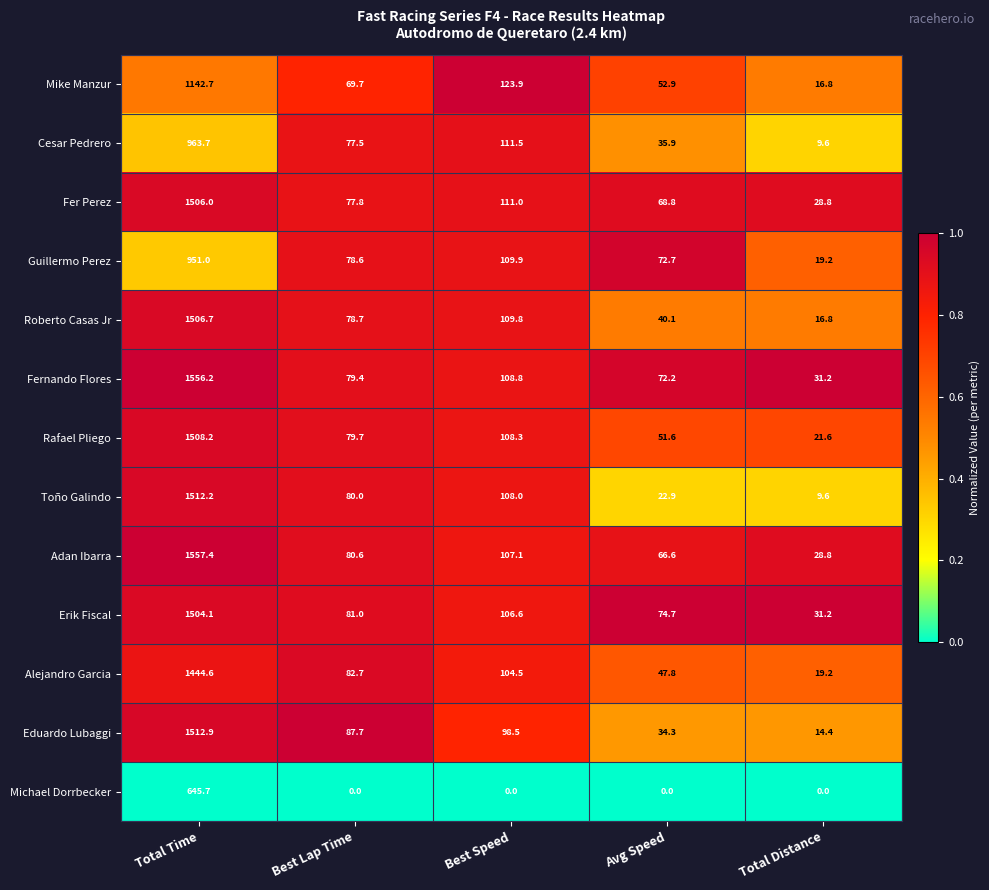

The value of Toño Galindo at Total Distance is 13.6. True or false?

False